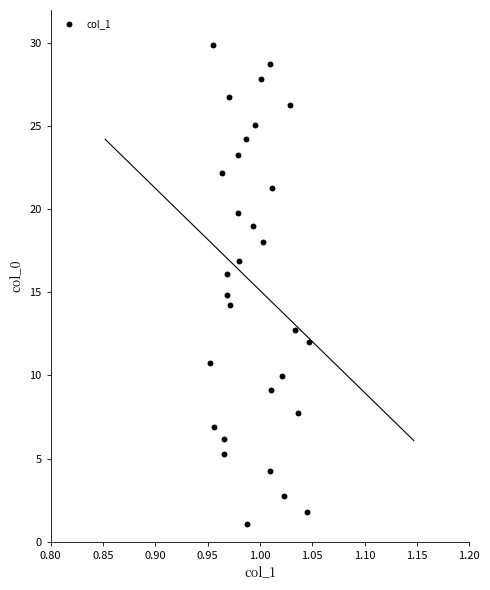

List the coordinates of all points as (X, Y) pairs, reading left to right.

(1.0, 10.8)  (1.0, 29.9)  (1.0, 6.9)  (1.0, 22.2)  (1.0, 6.2)  (1.0, 5.3)  (1.0, 14.9)  (1.0, 16.1)  (1.0, 26.8)  (1.0, 14.2)  (1.0, 19.8)  (1.0, 23.3)  (1.0, 16.9)  (1.0, 24.2)  (1.0, 1.1)  (1.0, 19.0)  (1.0, 25.1)  (1.0, 27.8)  (1.0, 18.0)  (1.0, 28.7)  (1.0, 4.3)  (1.0, 9.1)  (1.0, 21.3)  (1.0, 10.0)  (1.0, 2.7)  (1.0, 26.3)  (1.0, 12.7)  (1.0, 7.8)  (1.0, 1.8)  (1.0, 12.0)